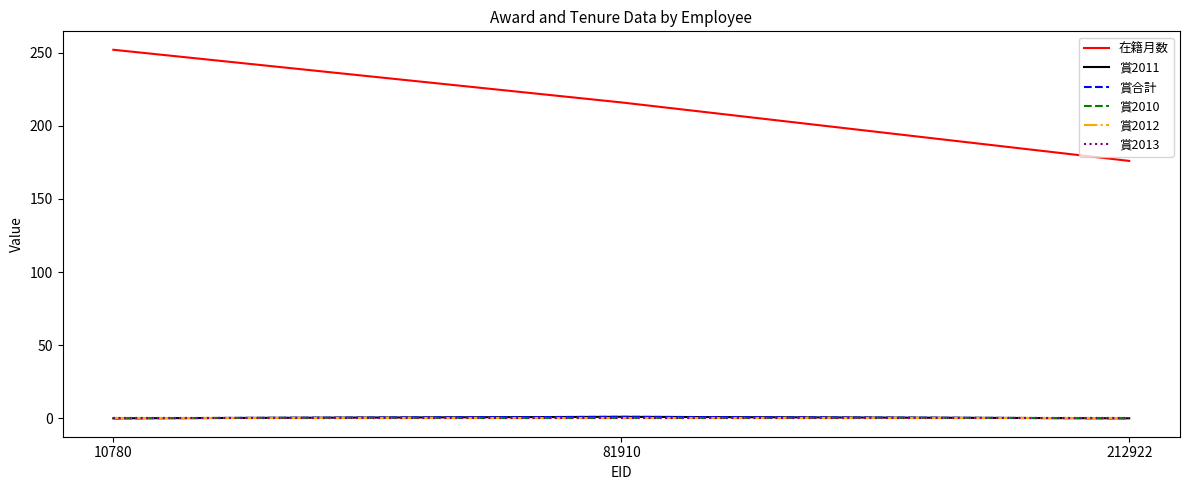

What is the greatest value displayed?

252